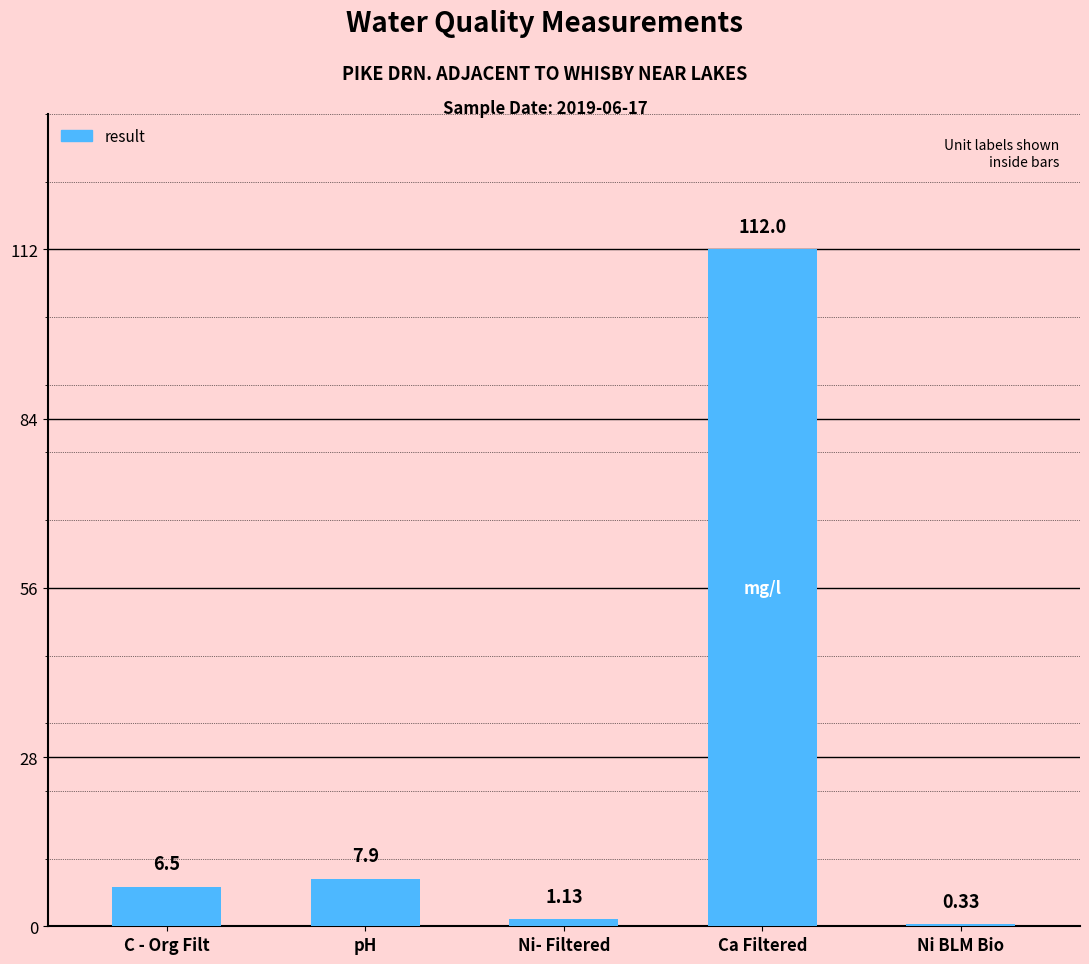

How many values exceed 6?

3